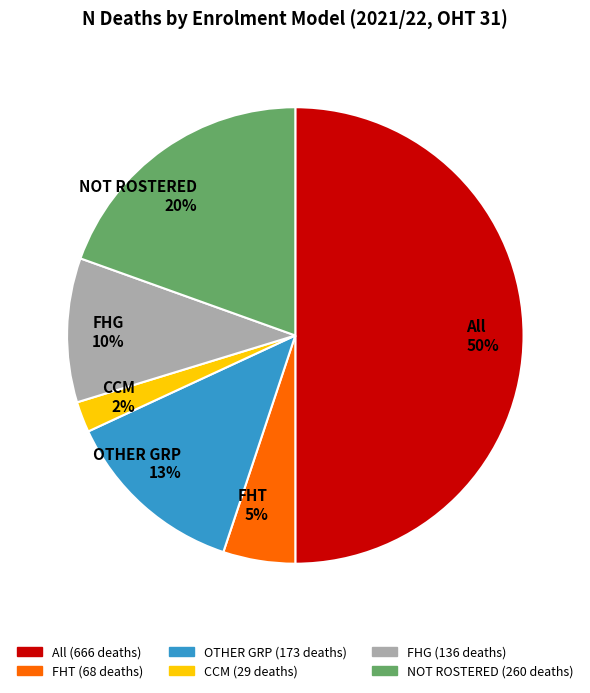

What is the ratio of the value at FHT to the value at FHG?

0.5